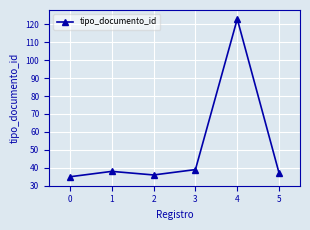

How many lines are shown in the chart?

1